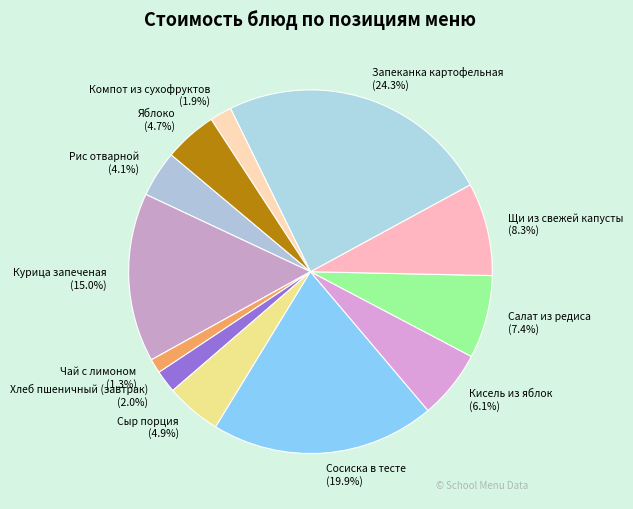

True or false: Кисель из яблок accounts for 6% of the total.

True